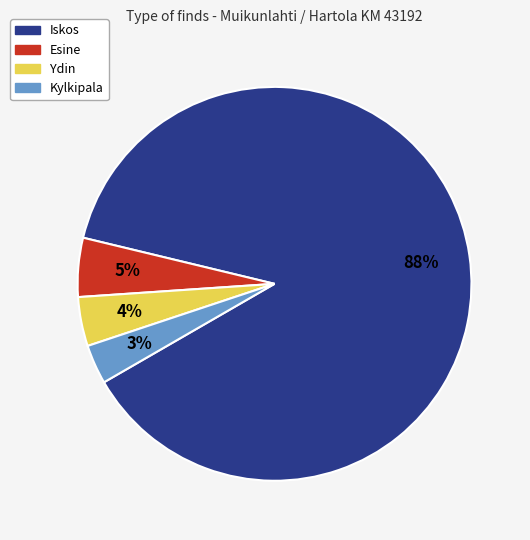

How many slices are in this pie chart?

4